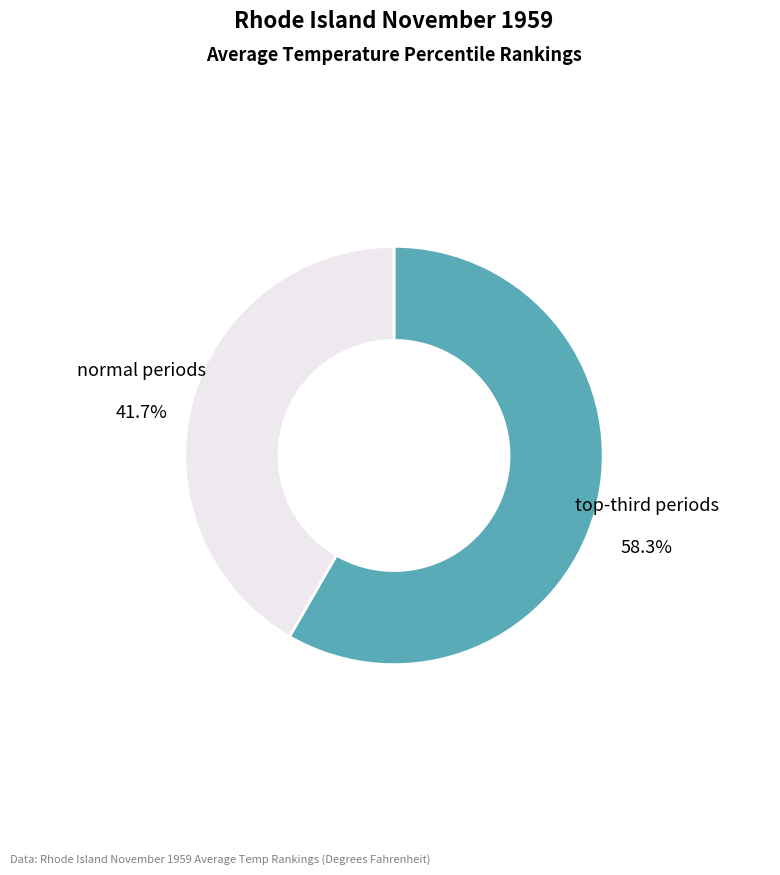

Is there any slice that represents more than half of the pie?

Yes